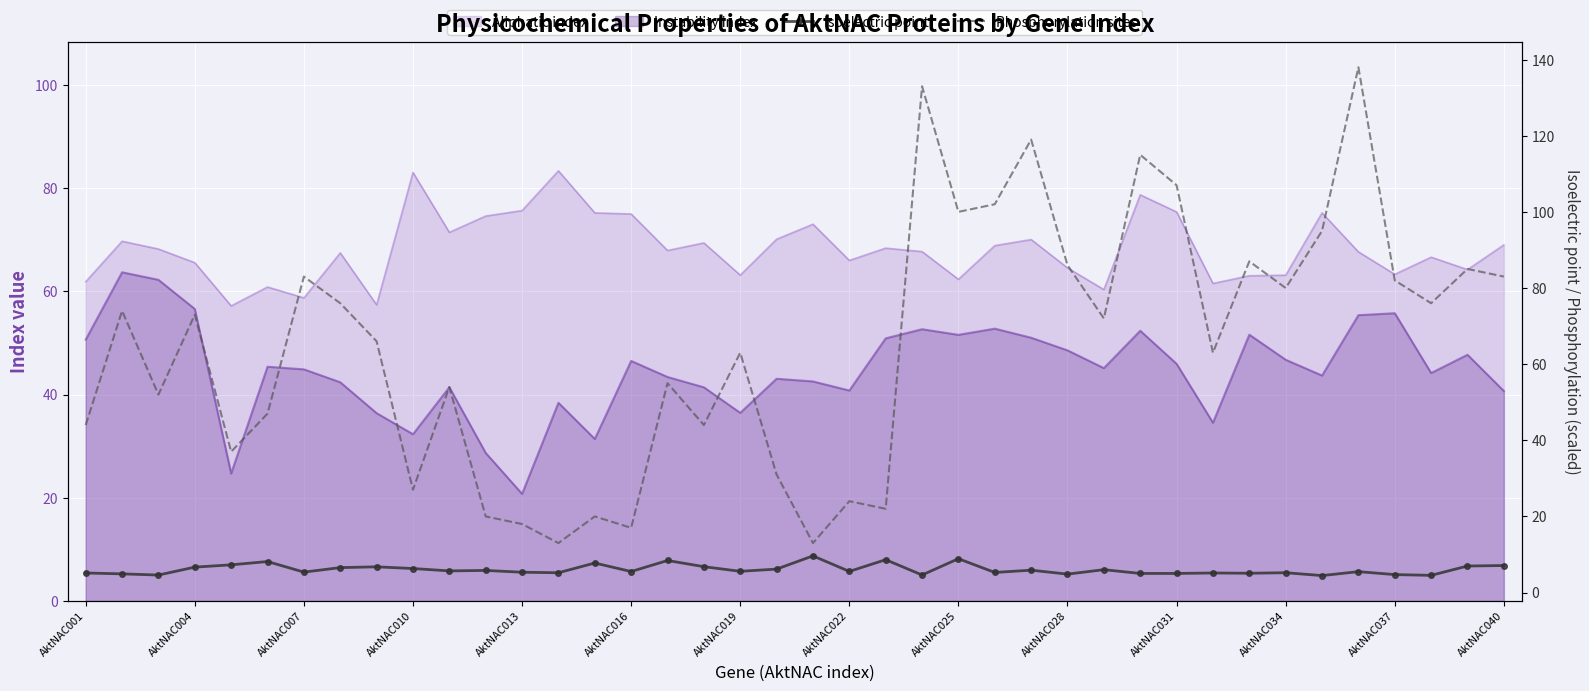

In Isoelectric point, how many points are lower than both neighbors (excluding endpoints)?

13